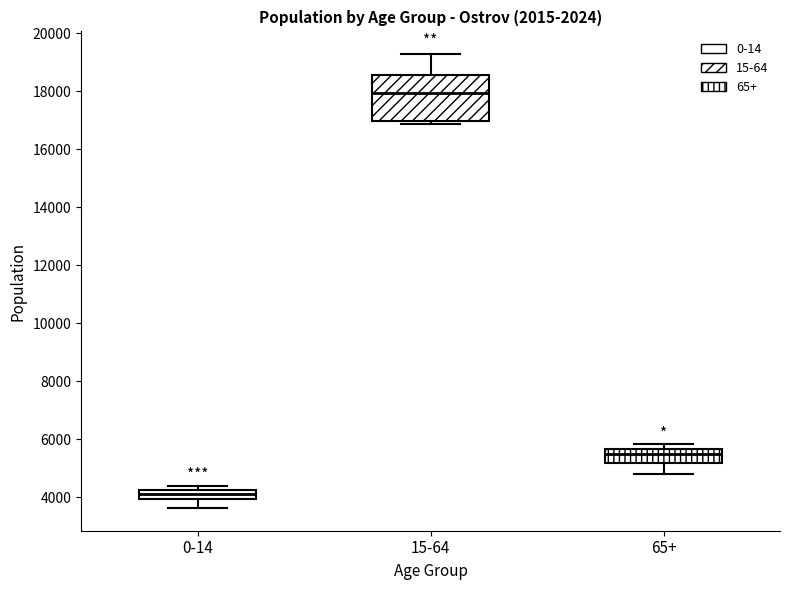

Reading left to right, transcribe this box plot: for each box, give where its median line is, the range the box spans, and where its two whiskers end, as read against the y-axis. The values are not printed on the chart, so give them approximately, as read against the axis.

0-14: median 4000 (inside the box), box 4000 to 4200, whiskers 3600 to 4400
15-64: median 18000, box 17000 to 18600, whiskers 16800 to 19200
65+: median 5400, box 5200 to 5600, whiskers 4800 to 5800